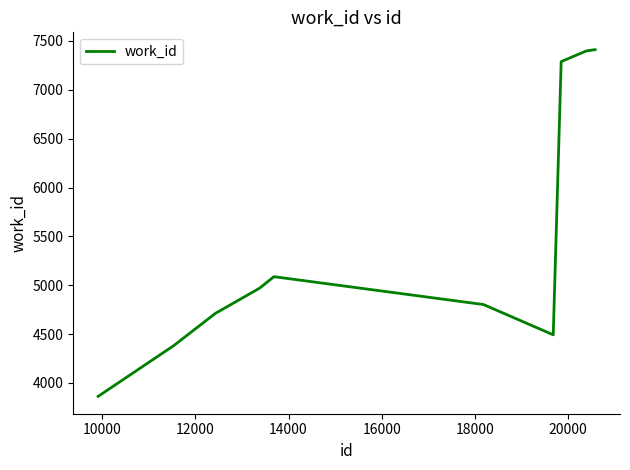

What is the maximum value shown in the chart?

7411